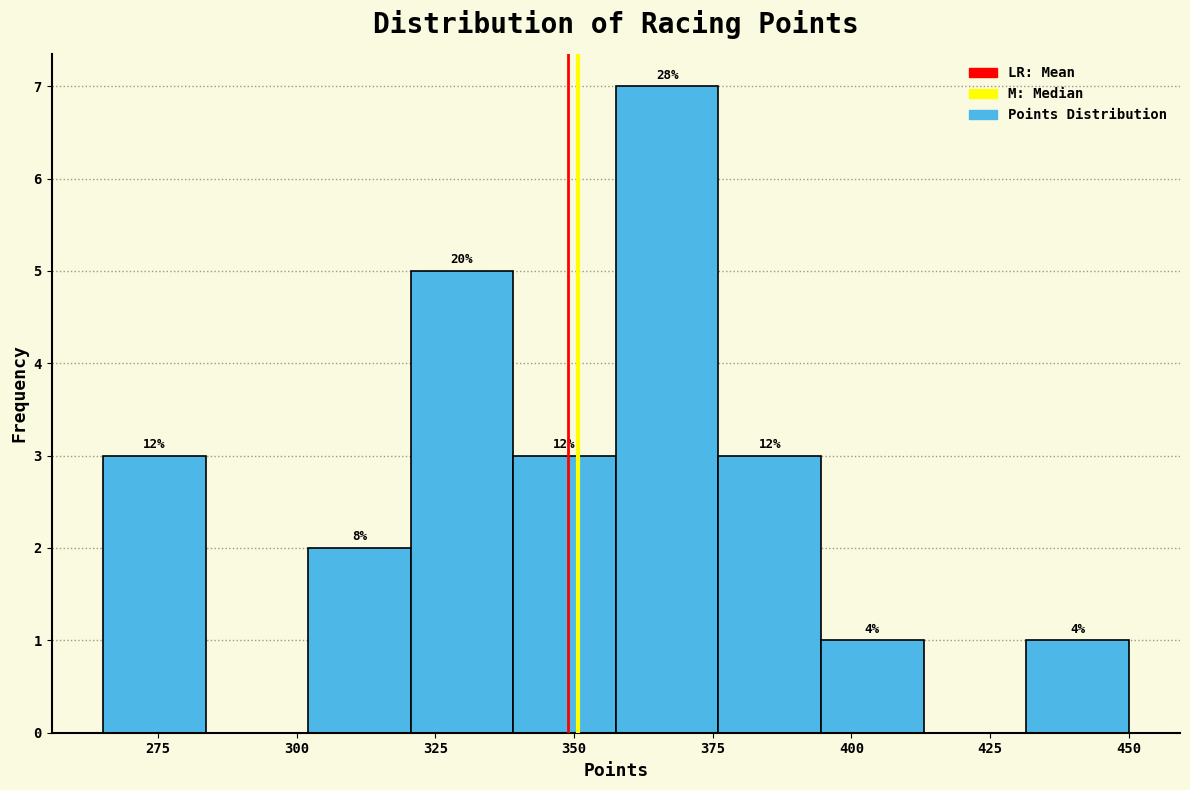

Read against the x-axis, roughly where is the centre of the tallest bar?

365